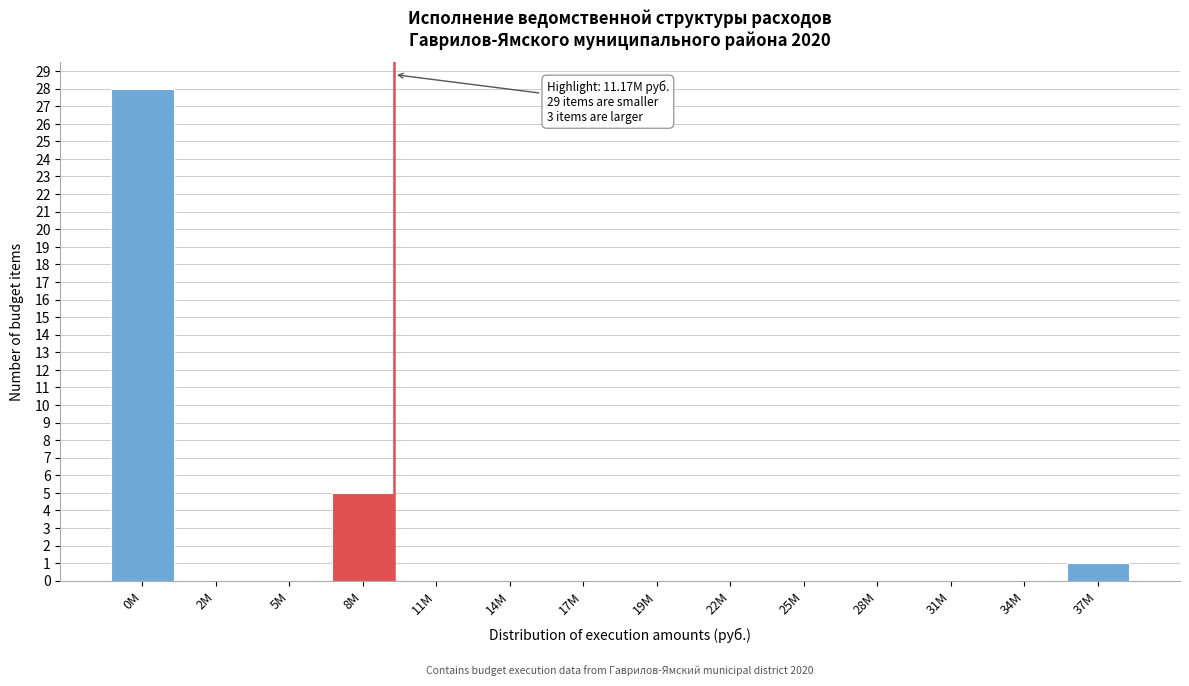

Reading left to right, list all the values displayed in this chart.

0M=28	2M=0	5M=0	8M=5	11M=0	14M=0	17M=0	19M=0	22M=0	25M=0	28M=0	31M=0	34M=0	37M=1